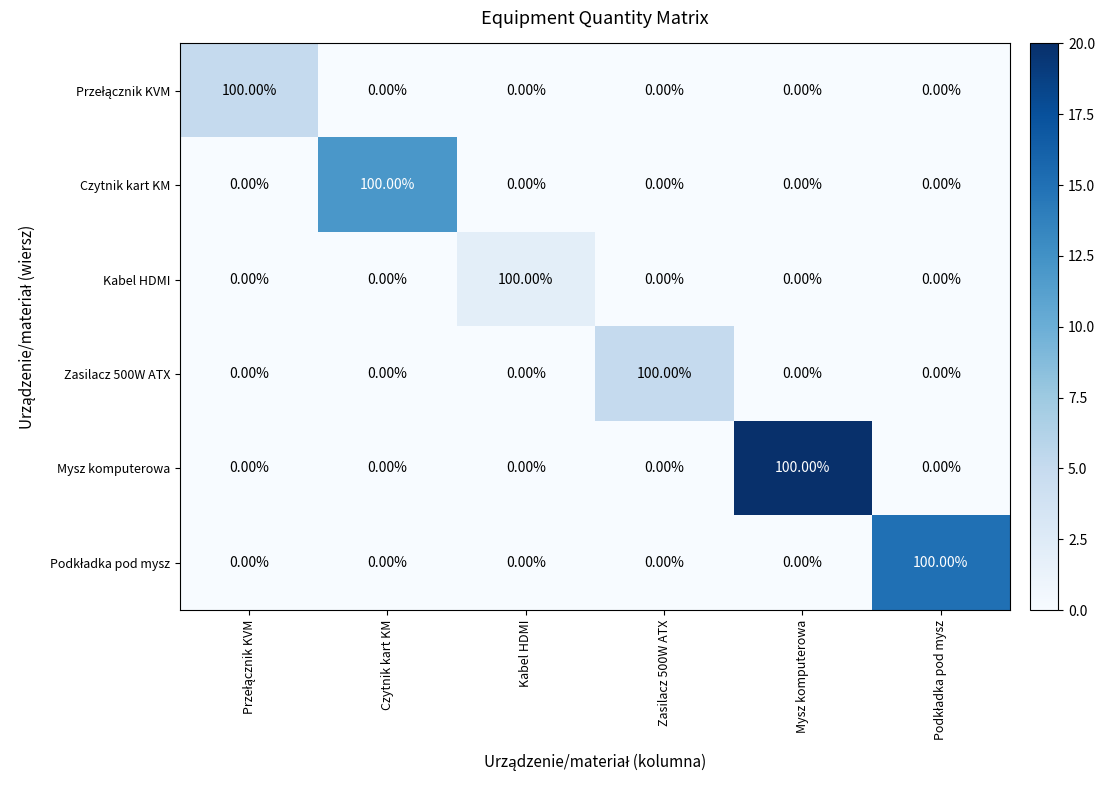

What is the sum of all Czytnik kart KM values?

100